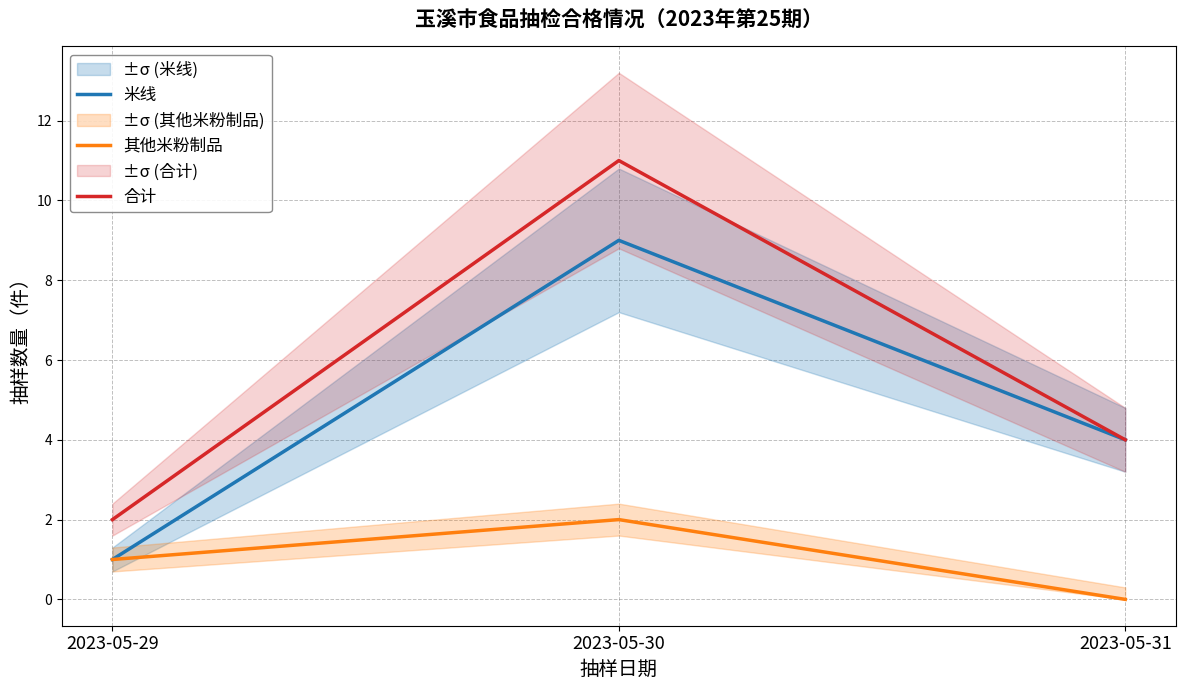

At which label does 米线 reach its minimum?

2023-05-29